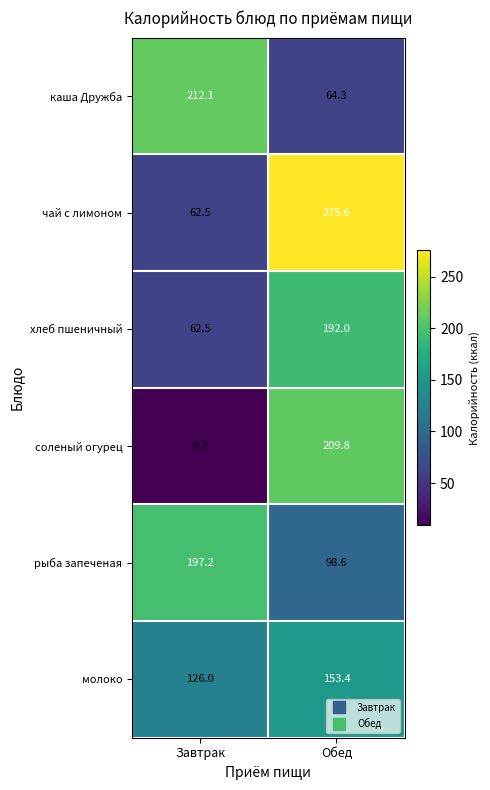

At which category is the sum across all series the highest?

Обед